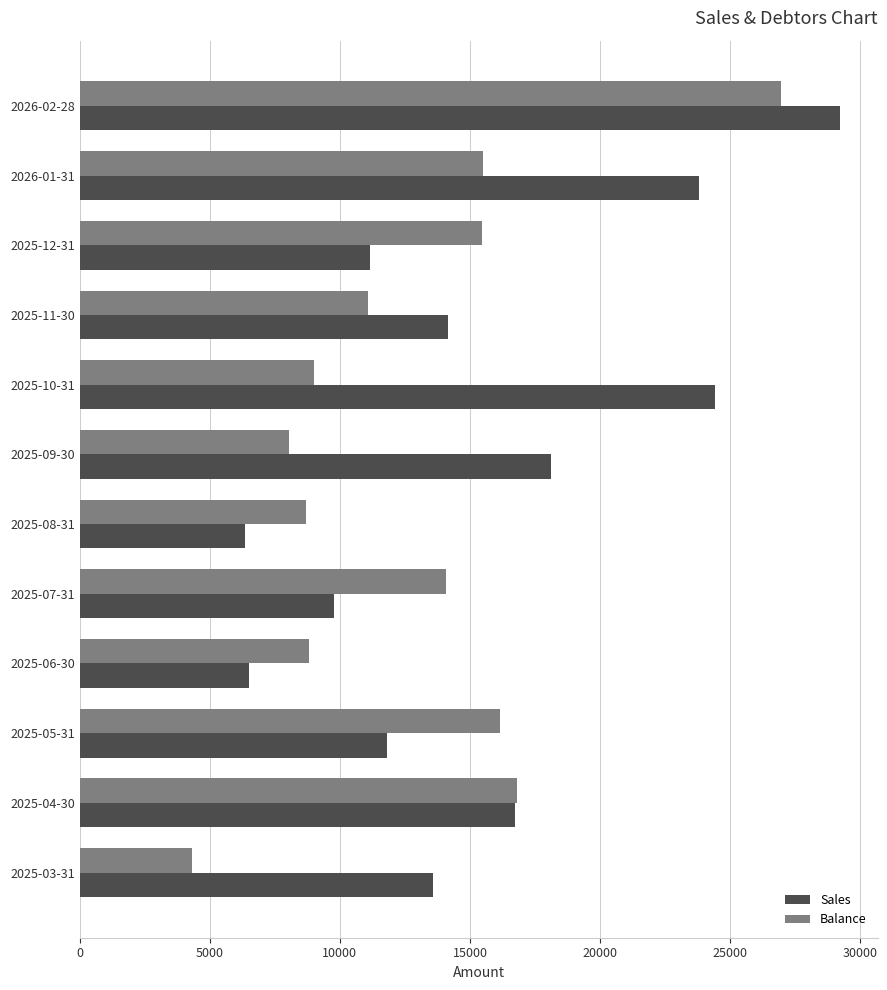

What is the greatest value displayed?

29220